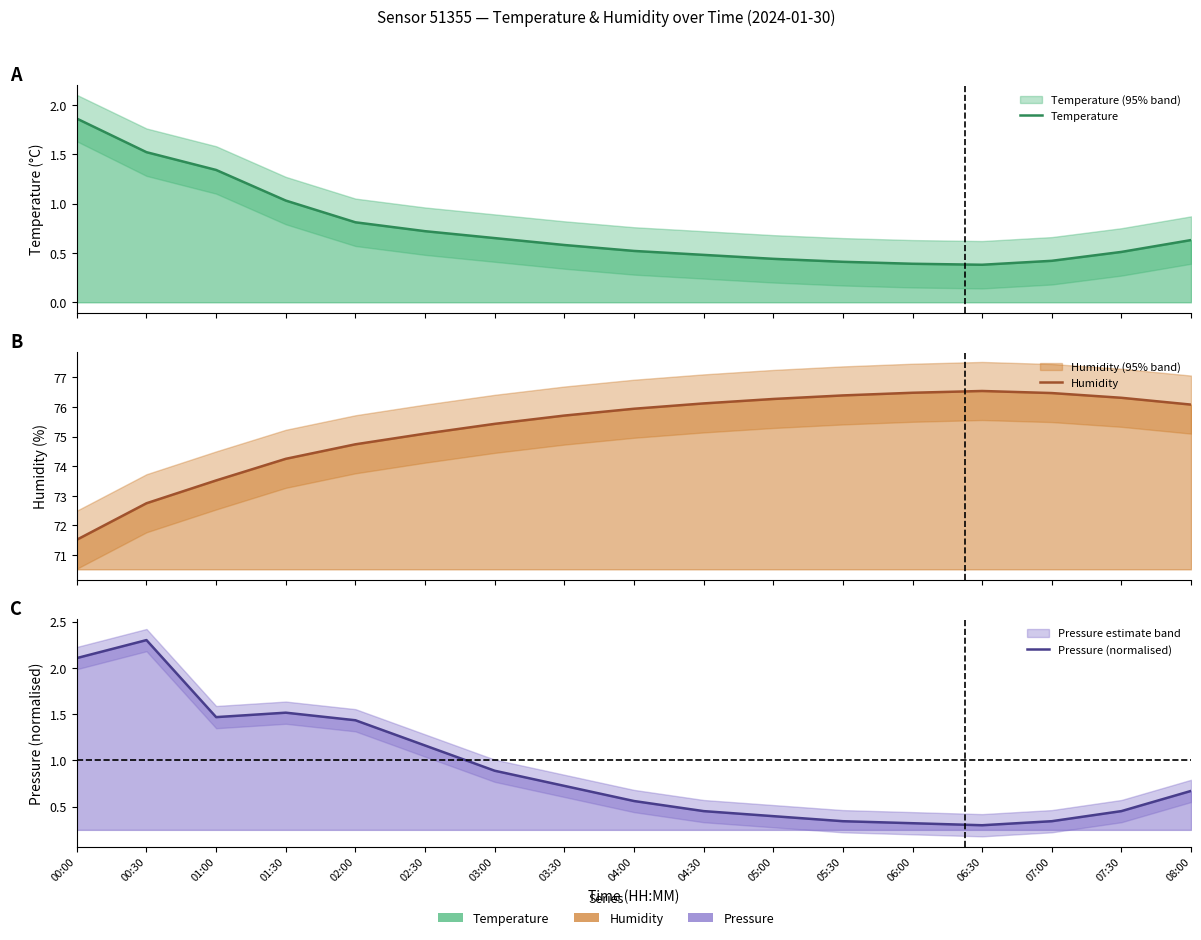

True or false: Temperature and Pressure (normalised) intersect in this chart.

True